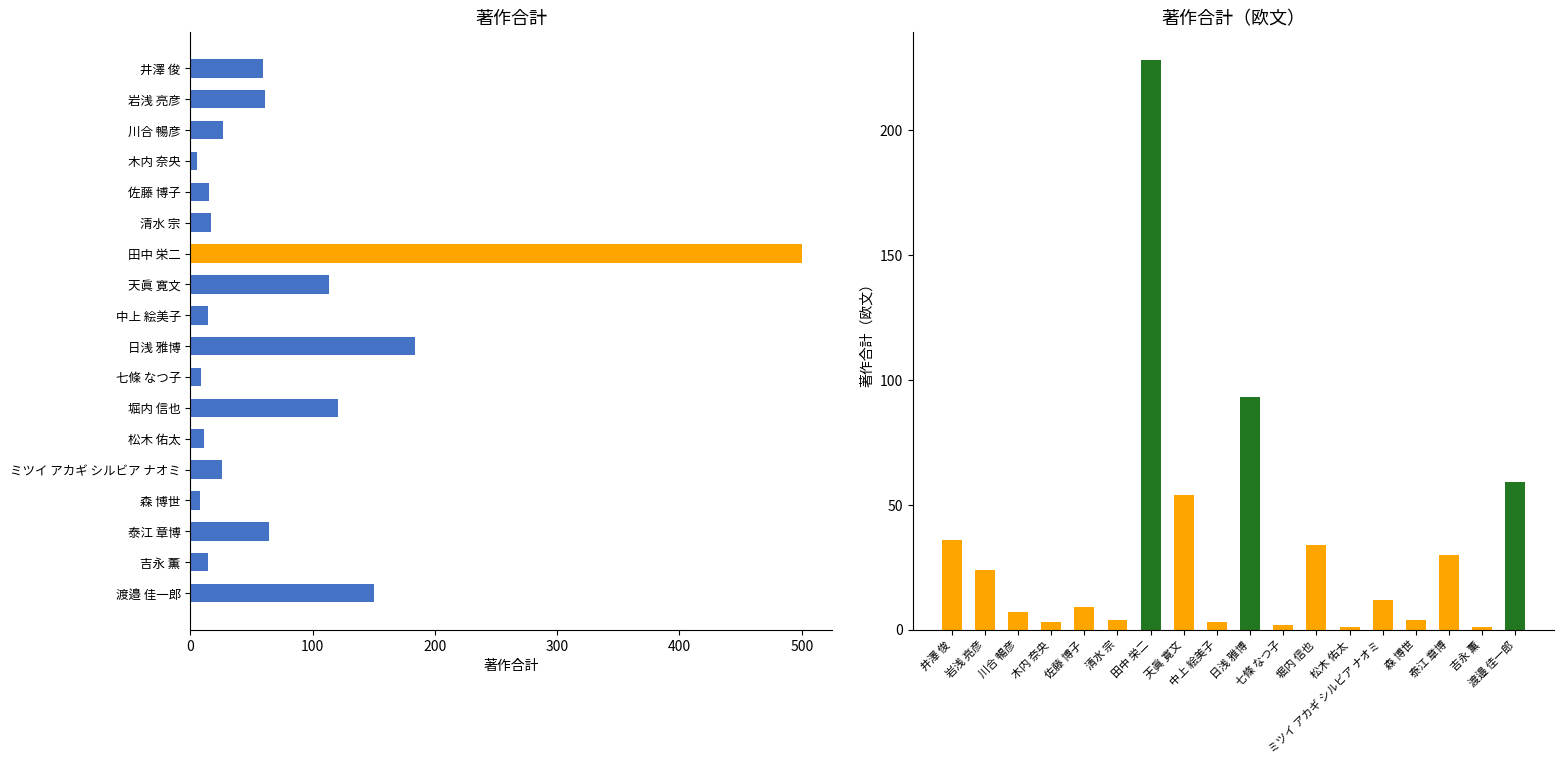

True or false: the data shows 5 at ミツイ アカギ シルビア ナオミ.

False